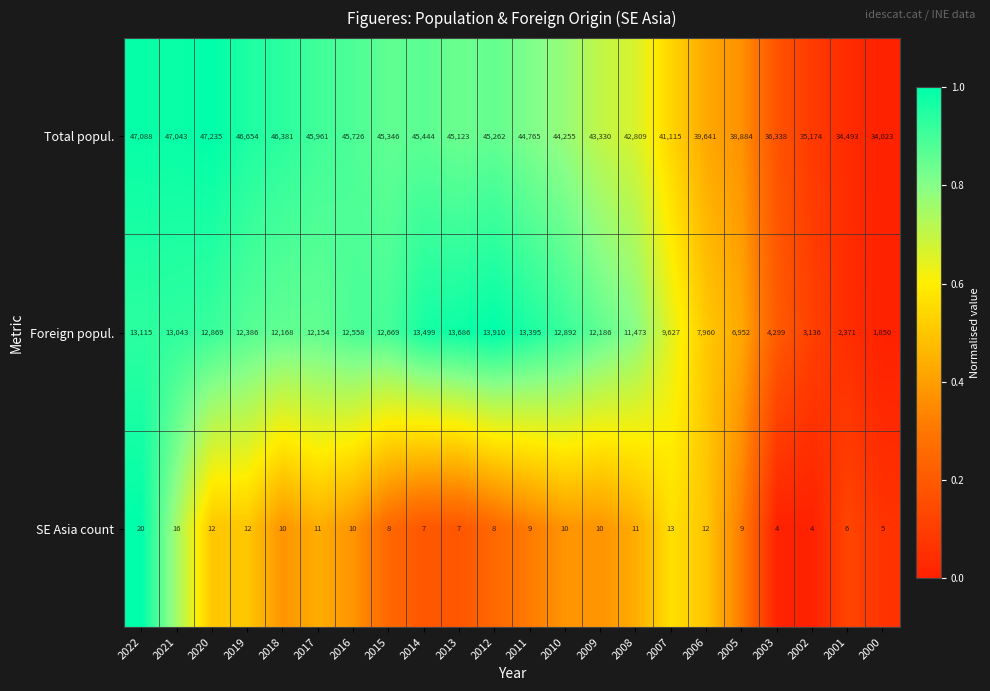

What is the average value of the Total popul. series?

42822